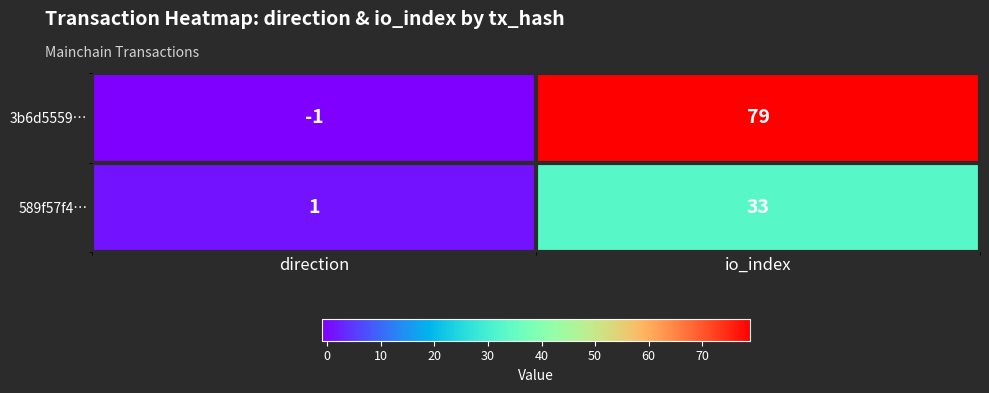

Which series has the largest range (max minus min)?

3b6d5559…